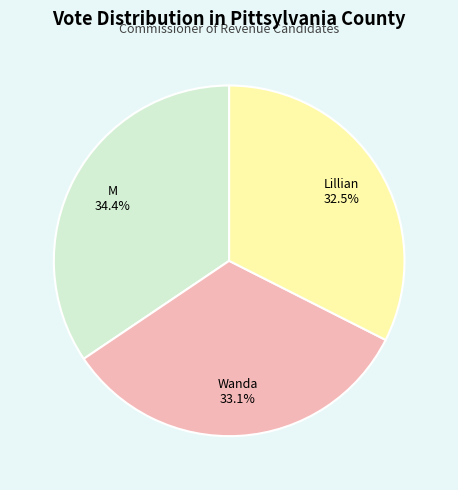

How many segments does this pie chart have?

3